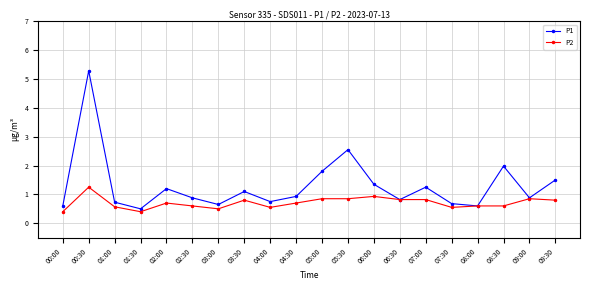

Which category has the highest value in the P1 series?

00:30